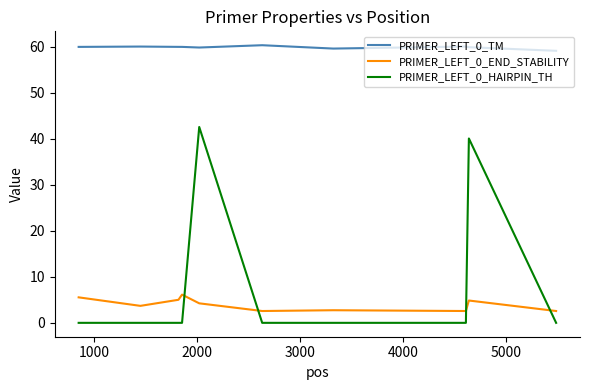

What is the maximum value shown in the chart?

60.3